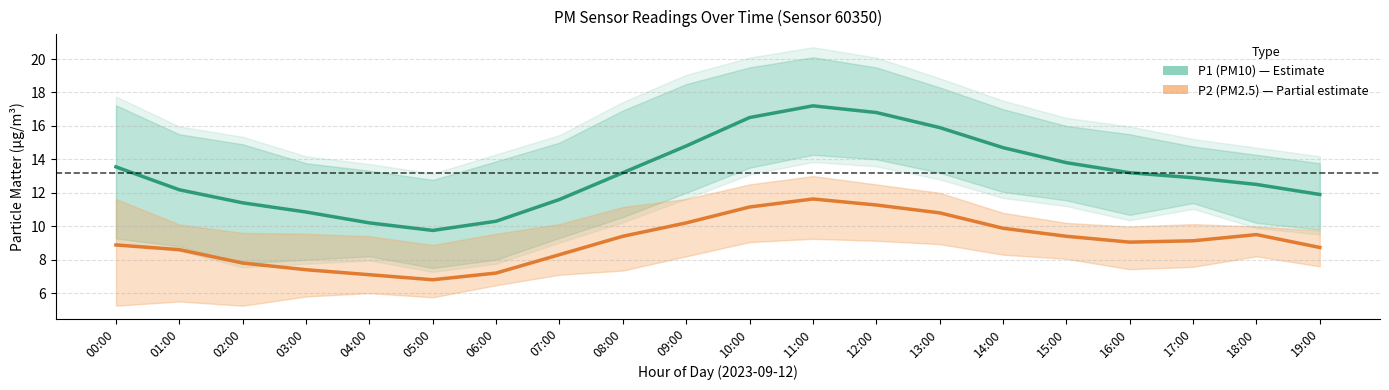

Reading left to right, transcribe all the data shown in this chart.

P1 (PM10): 00:00=13.6	01:00=12.2	02:00=11.4	03:00=10.8	04:00=10.2	05:00=9.8	06:00=10.3	07:00=11.6	08:00=13.2	09:00=14.8	10:00=16.5	11:00=17.2	12:00=16.8	13:00=15.9	14:00=14.7	15:00=13.8	16:00=13.2	17:00=12.9	18:00=12.5	19:00=11.9
P2 (PM2.5): 00:00=8.9	01:00=8.6	02:00=7.8	03:00=7.4	04:00=7.1	05:00=6.8	06:00=7.2	07:00=8.3	08:00=9.4	09:00=10.2	10:00=11.2	11:00=11.6	12:00=11.3	13:00=10.8	14:00=9.9	15:00=9.4	16:00=9.1	17:00=9.1	18:00=9.5	19:00=8.7